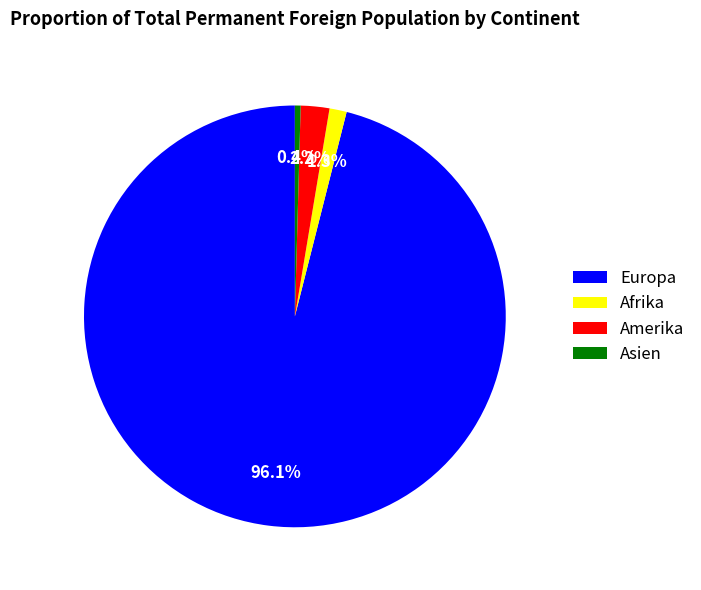

What percentage is the Amerika slice, to the nearest percent?

2%